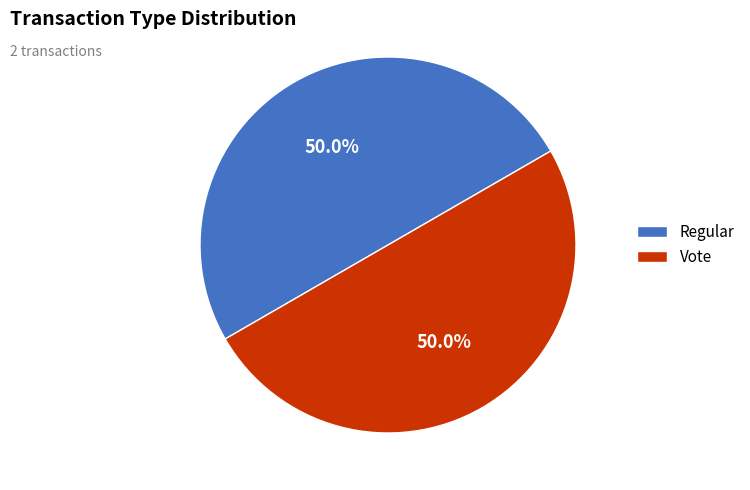

To the nearest percent, what is the average slice percentage?

50%